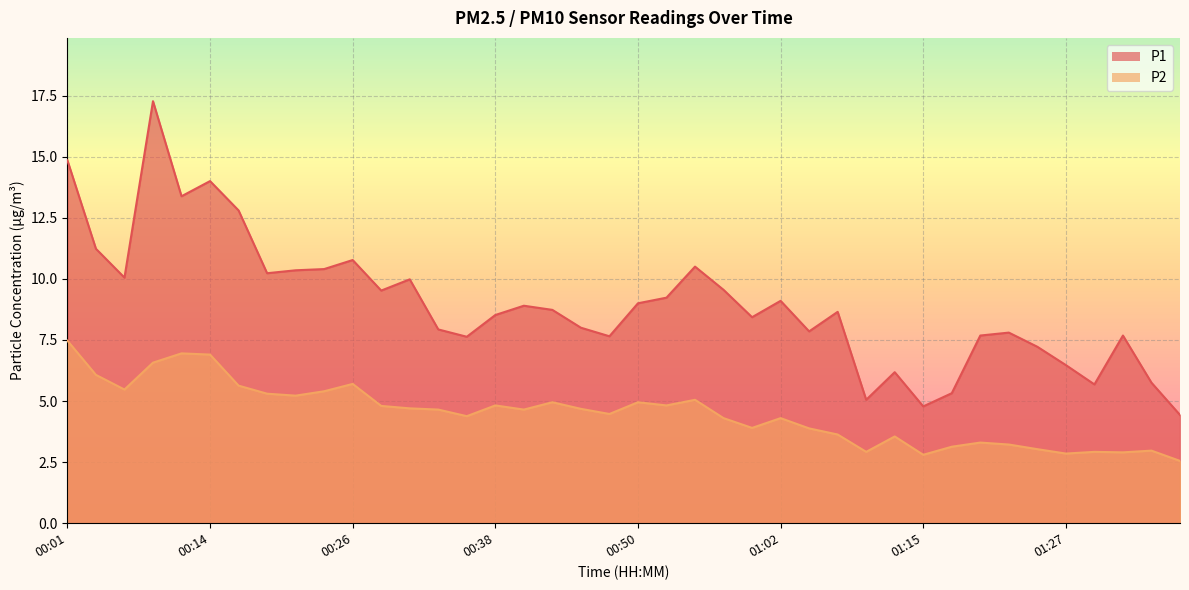

What is the average value of the P2 series?

4.5